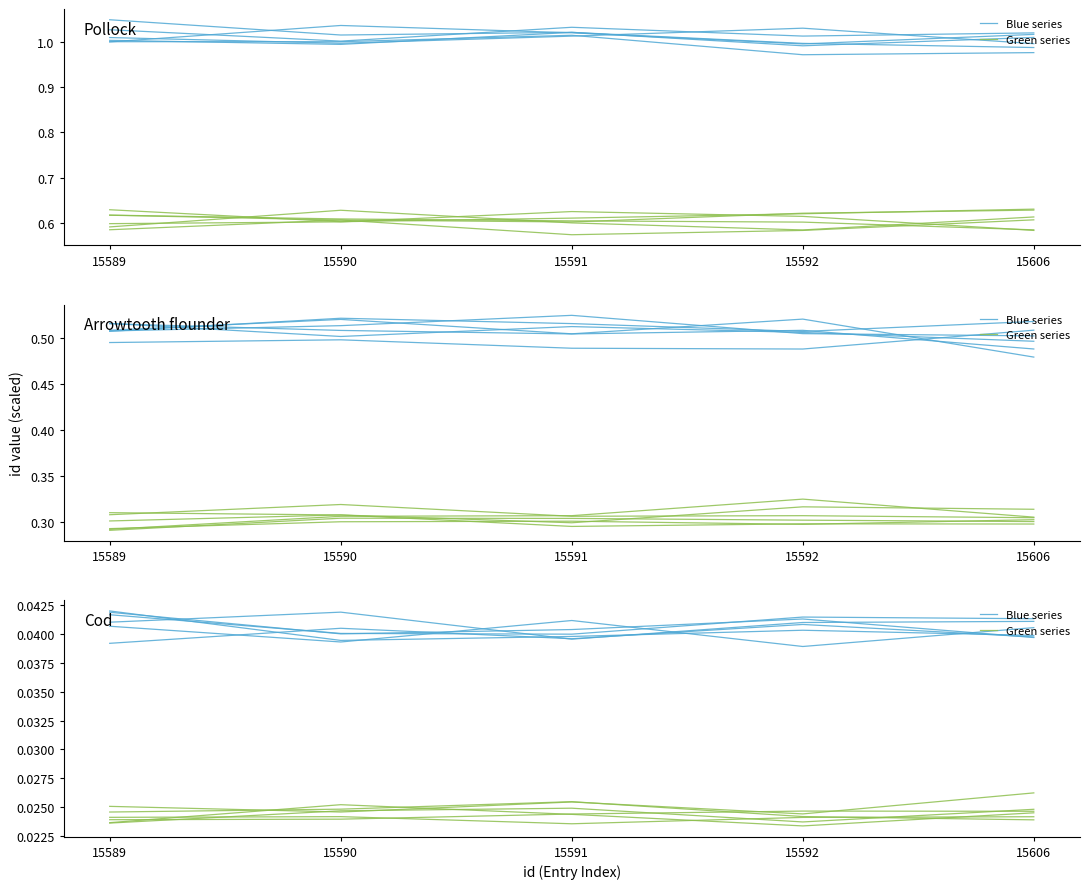

Where is Green series nearest to the value 0?

15591